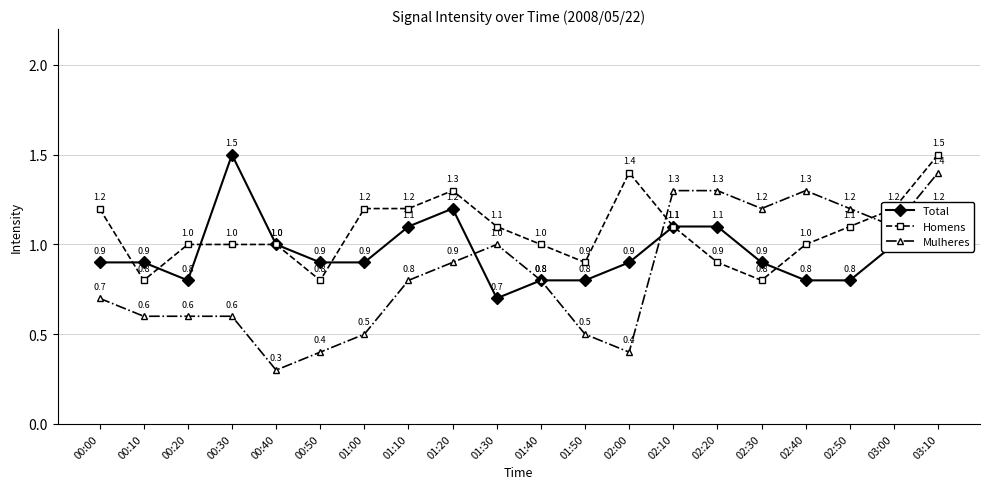

Where is the first local minimum for Homens?

00:10